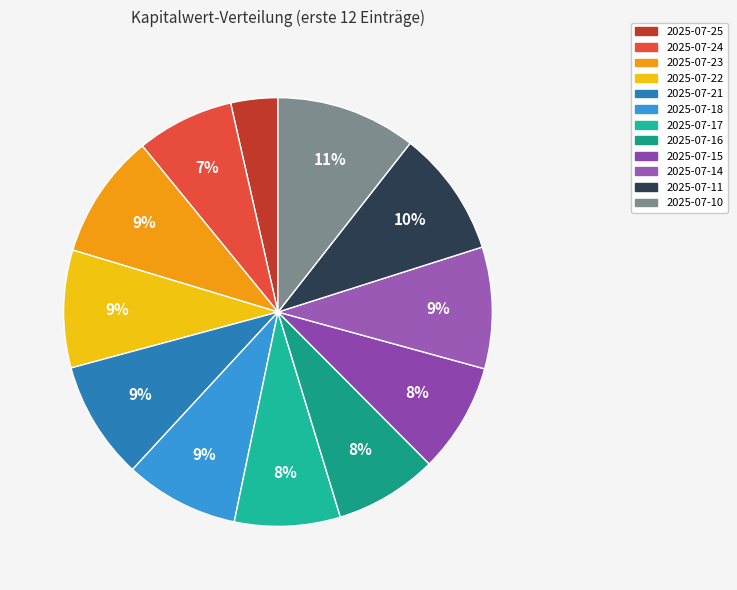

What is the change in value from 2025-07-22 to 2025-07-16?

-1.8